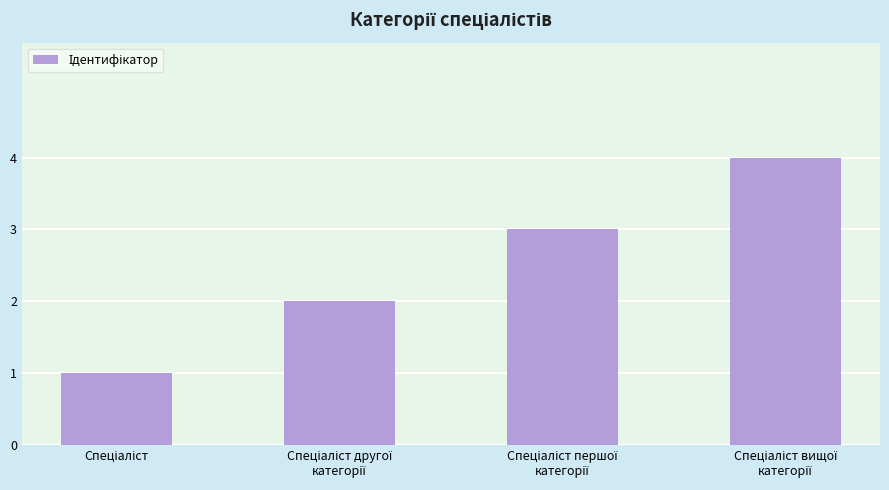

What is the sum of all values?

10